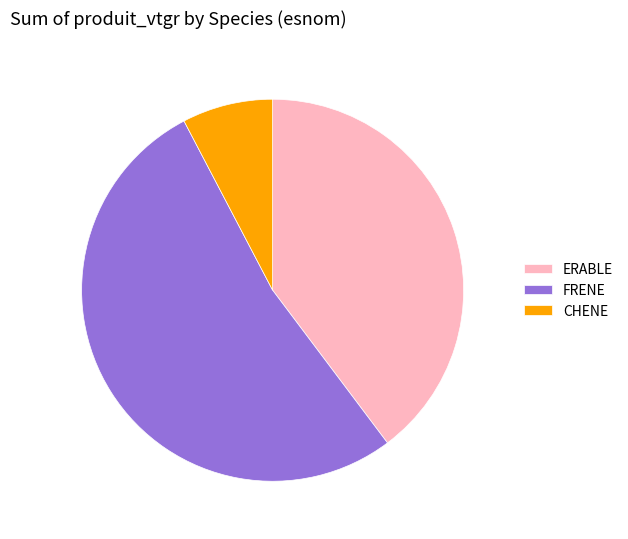

Which category has the smallest portion of the pie?

CHENE